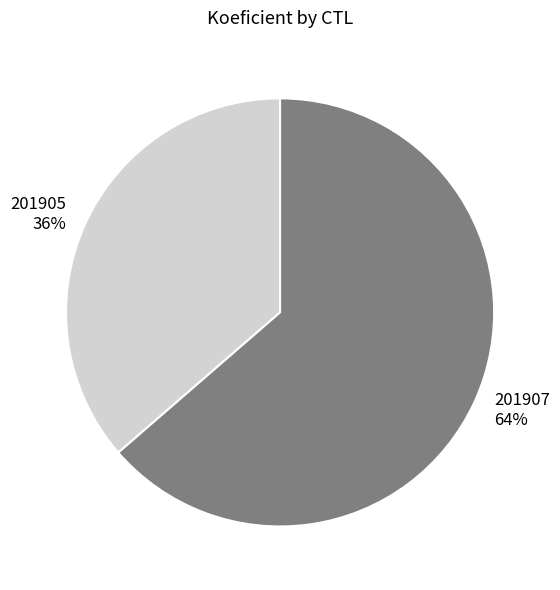

Which has a higher value, 201905 or 201907?

201907